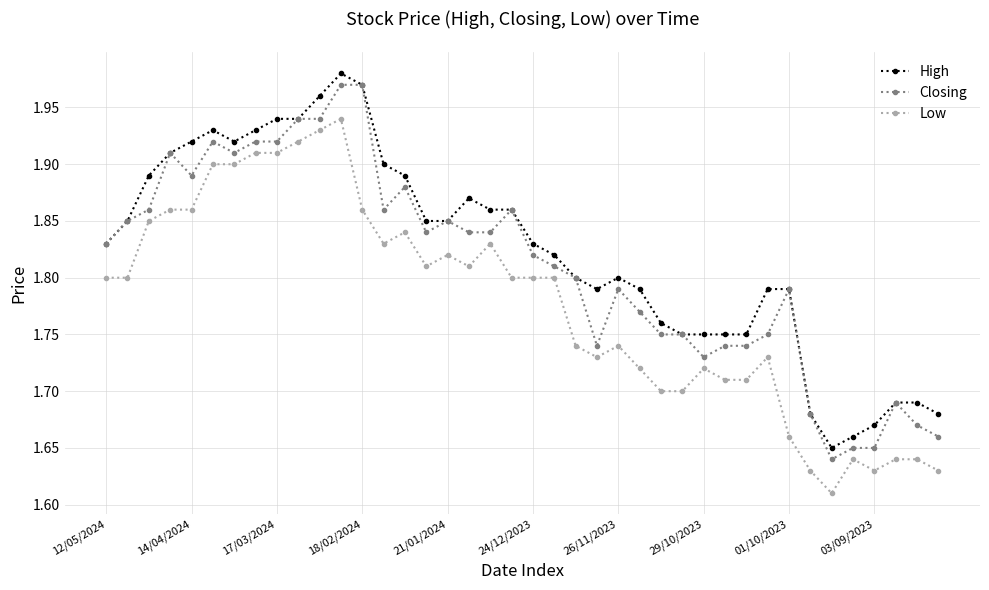

True or false: High has more than 1 points higher than both neighbors.

True